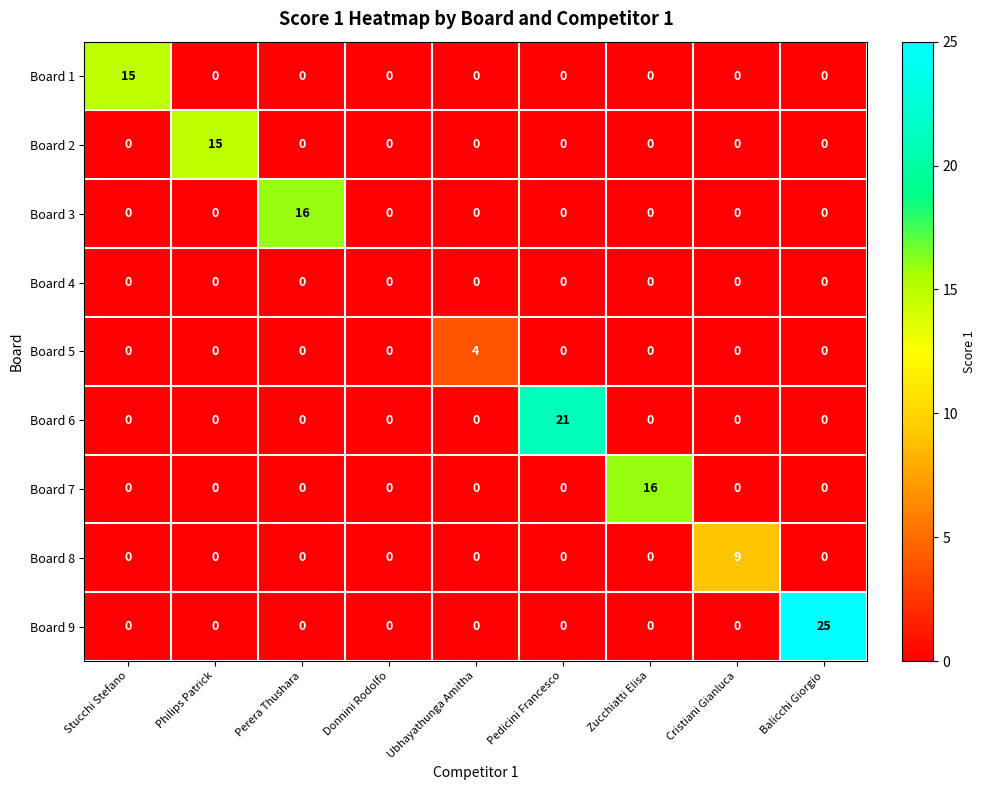

How many series are shown in this chart?

9